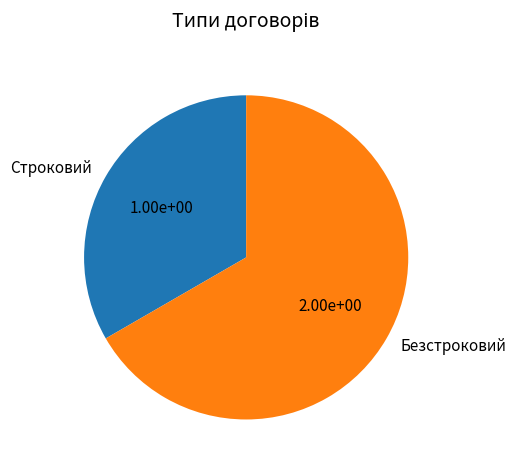

Combined, do Безстроковий and Строковий account for over 50%?

Yes